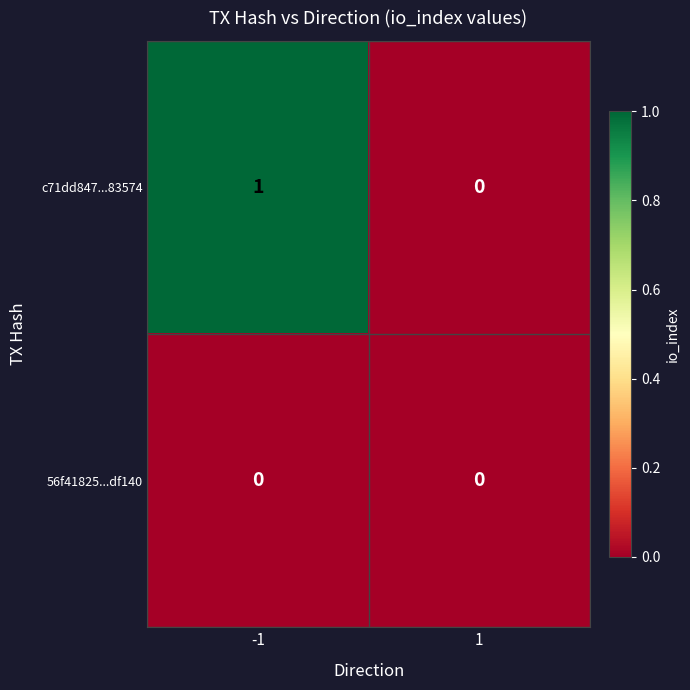

Reading left to right, what are all the values shown in this chart?

c71dd847...83574: -1=1	1=0
56f41825...df140: -1=0	1=0